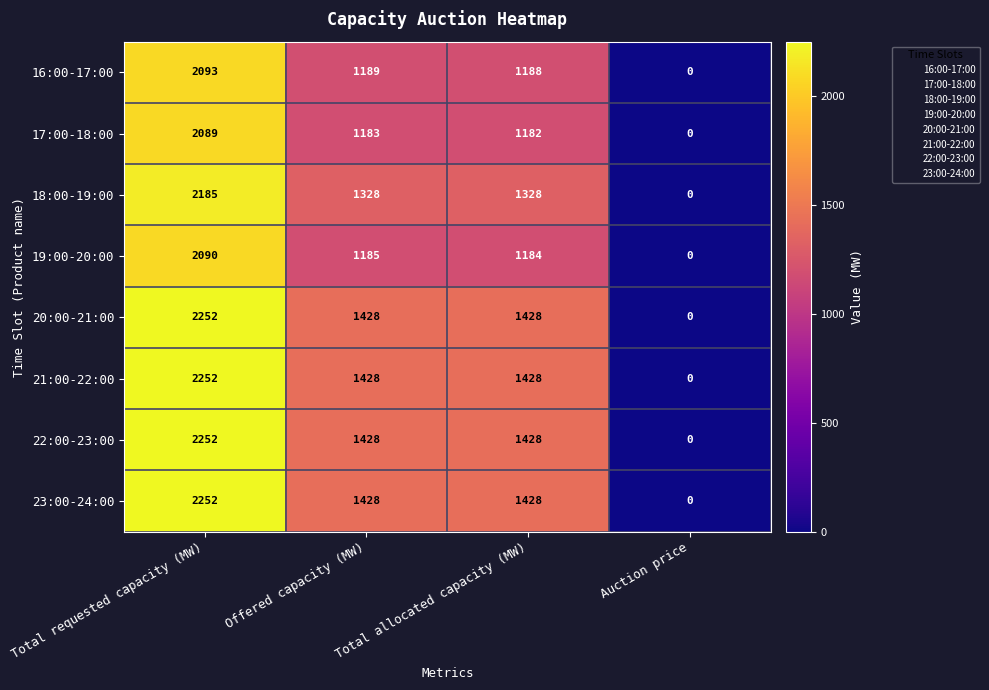

What is the spread (max minus min) of values at Total requested capacity (MW)?

163